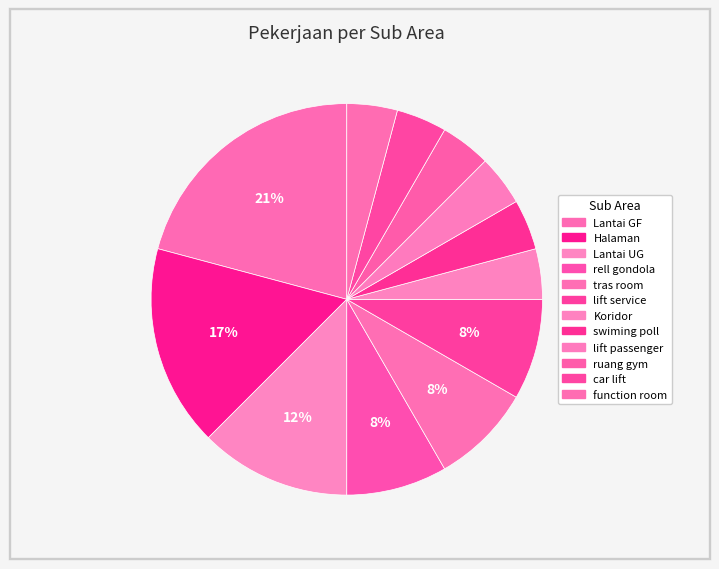

To the nearest percent, what percentage of the pie is car lift?

4%